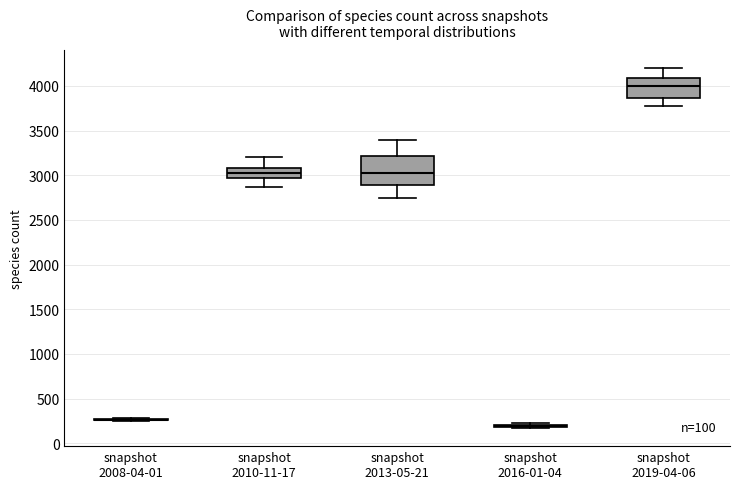

Which box is the tallest, from its lower edge to its upper edge?

snapshot 2013-05-21